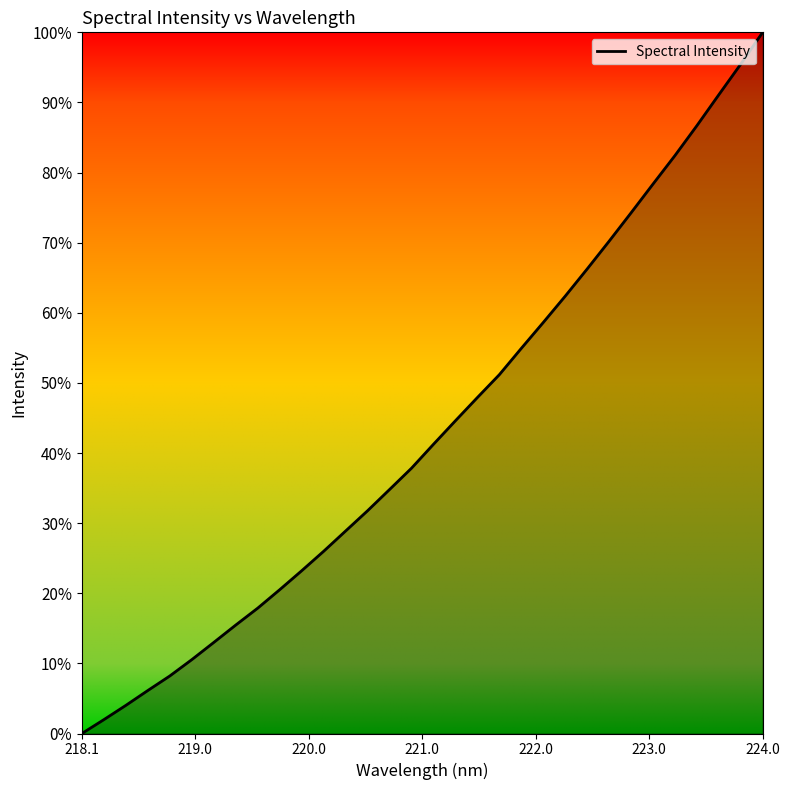

Does the chart display data point markers on the line(s)?

No